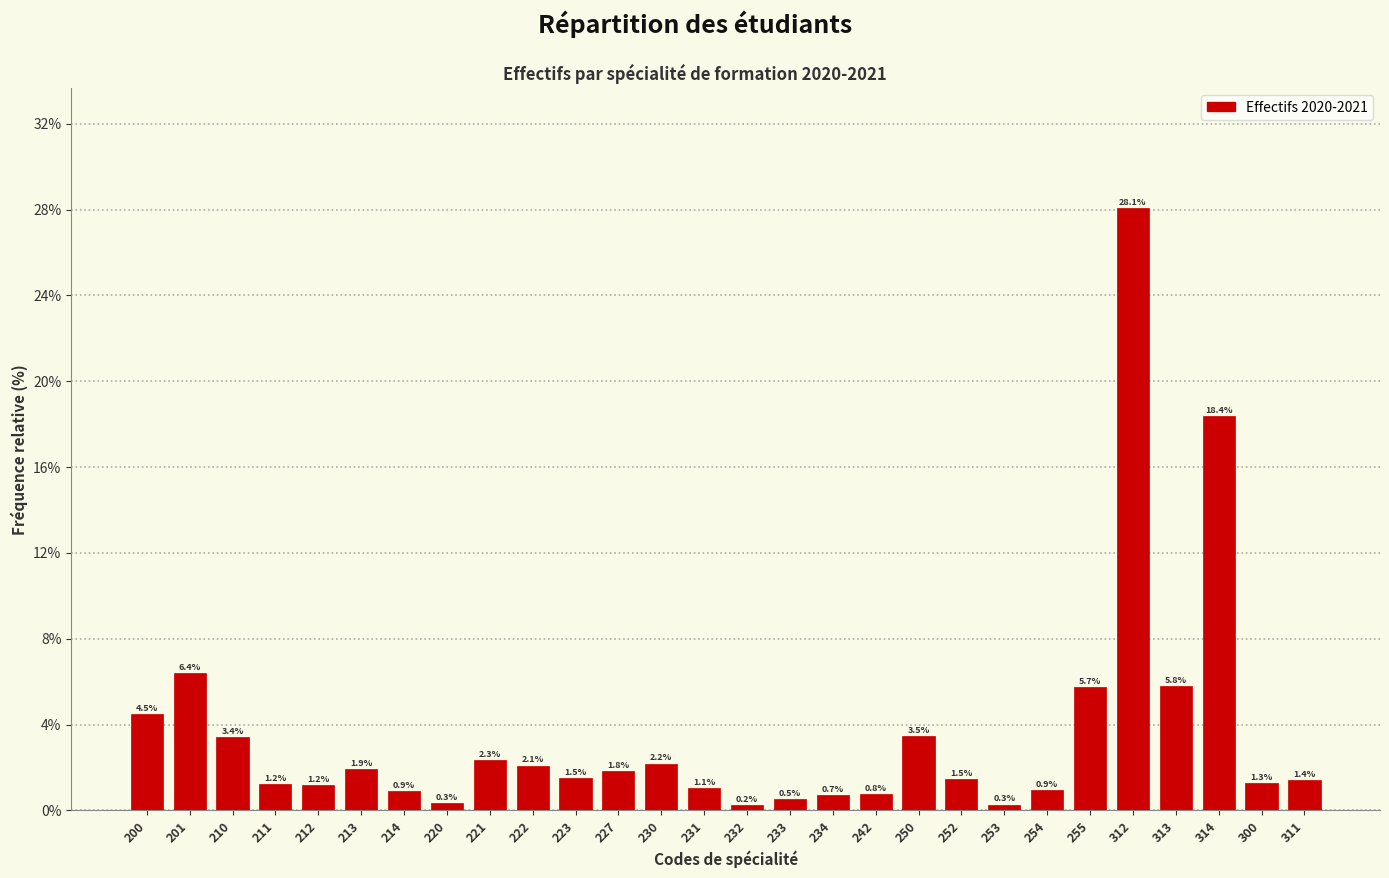

Reading left to right, what are all the values shown in this chart?

4.5	6.4	3.4	1.2	1.2	1.9	0.9	0.3	2.3	2.1	1.5	1.8	2.2	1.1	0.2	0.5	0.7	0.8	3.5	1.5	0.3	0.9	5.7	28.1	5.8	18.4	1.3	1.4